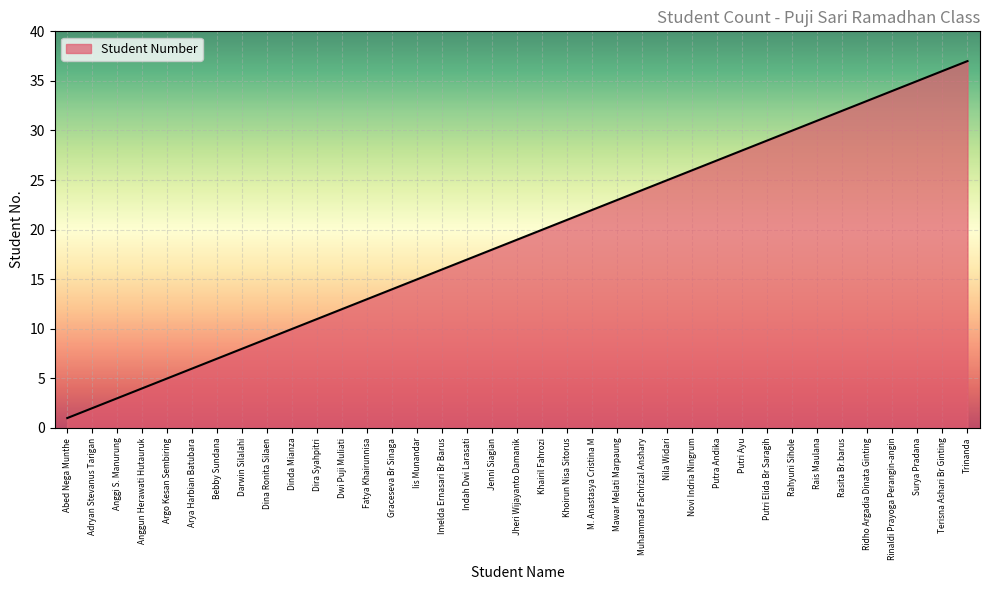

What is the greatest value displayed?

37